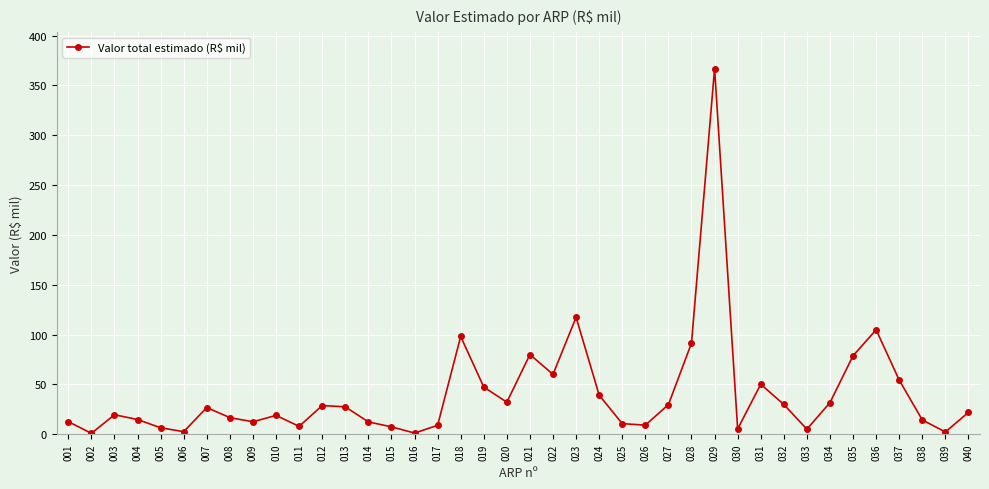

Which category has the highest value across all series?

029